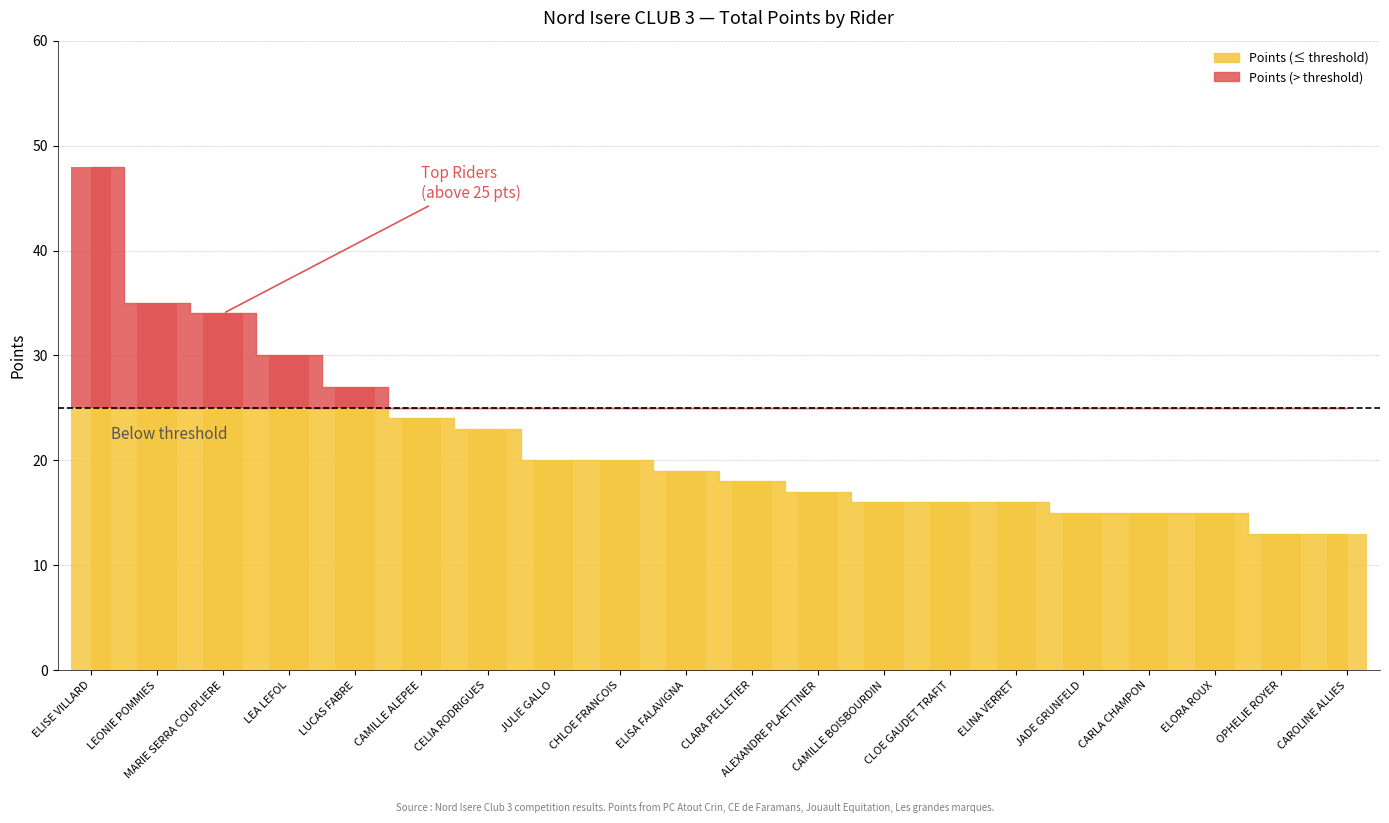

What is the change in value from JULIE GALLO to ALEXANDRE PLAETTINER?

-3